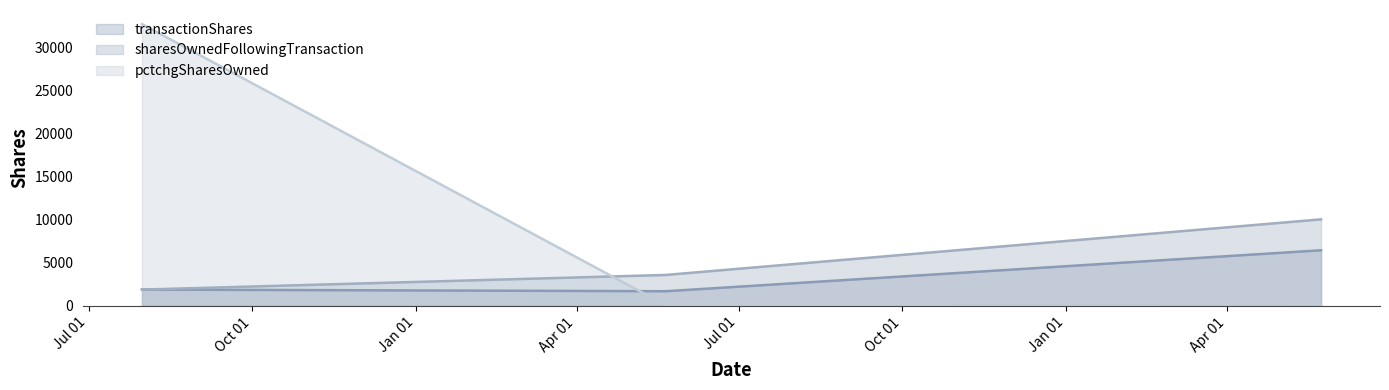

What is the difference between the maximum and minimum values in the sharesOwnedFollowingTransaction line series?

8166